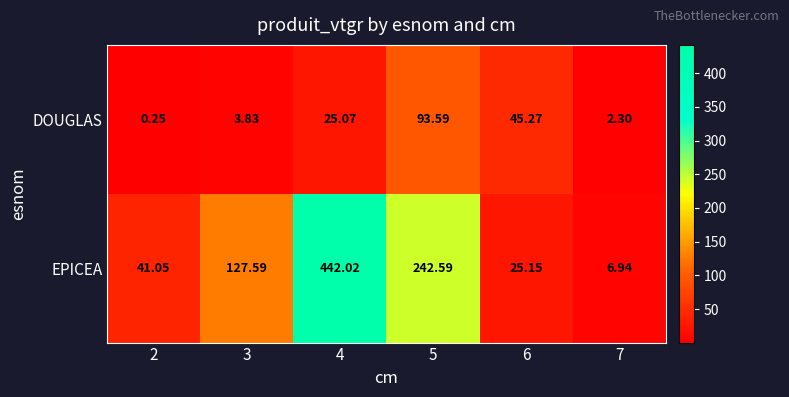

Which series has the largest total across all categories?

EPICEA